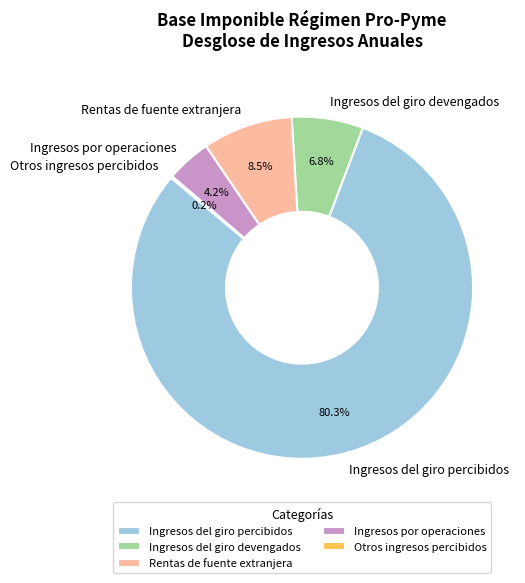

Approximately how many times larger is the value at Rentas de fuente extranjera compared to Ingresos del giro percibidos?

0.1